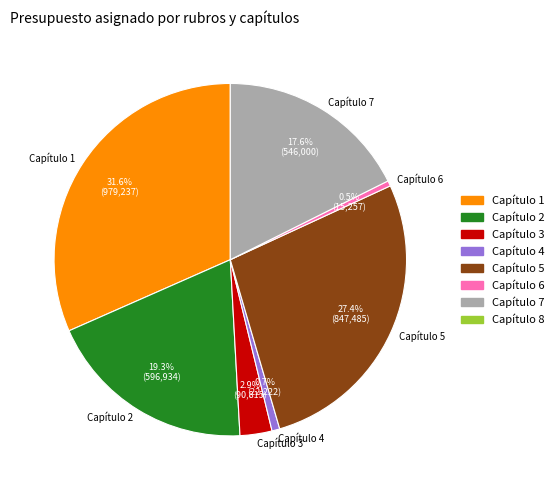

Between Capítulo 7 and Capítulo 1, which is larger?

Capítulo 1